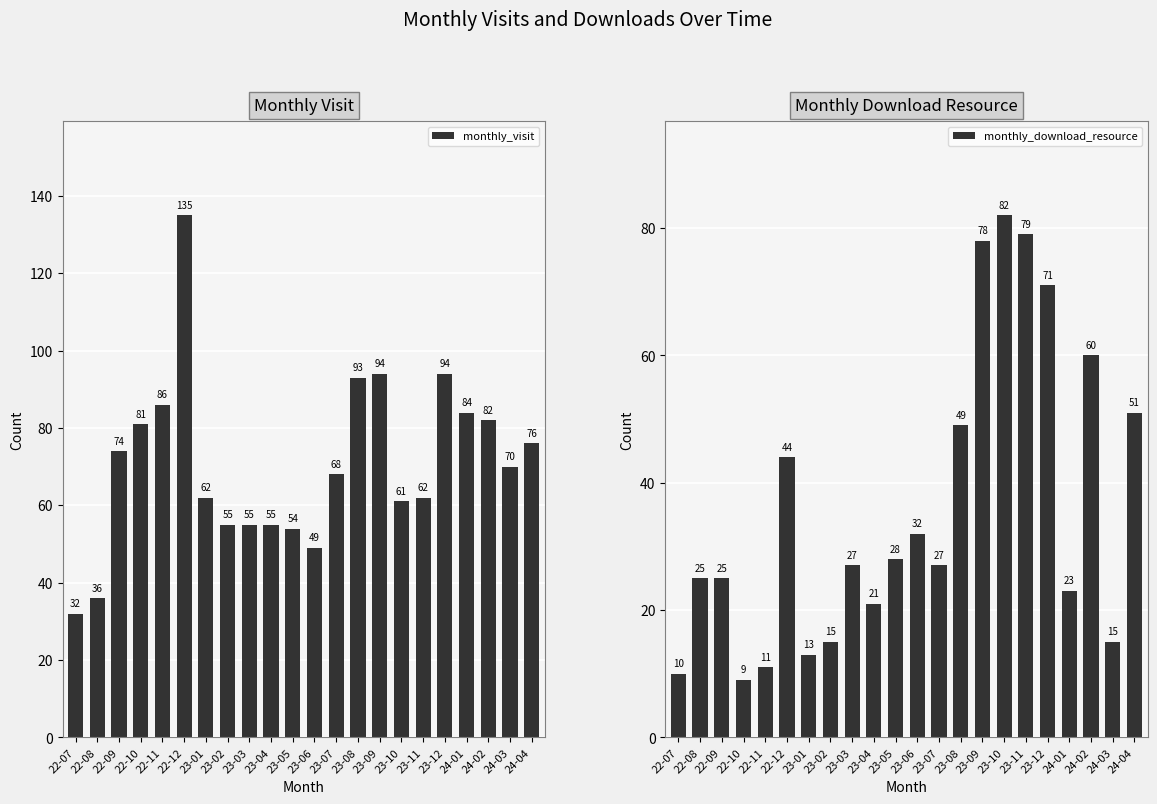

Is it true that monthly_visit equals 18 at 23-01?

False